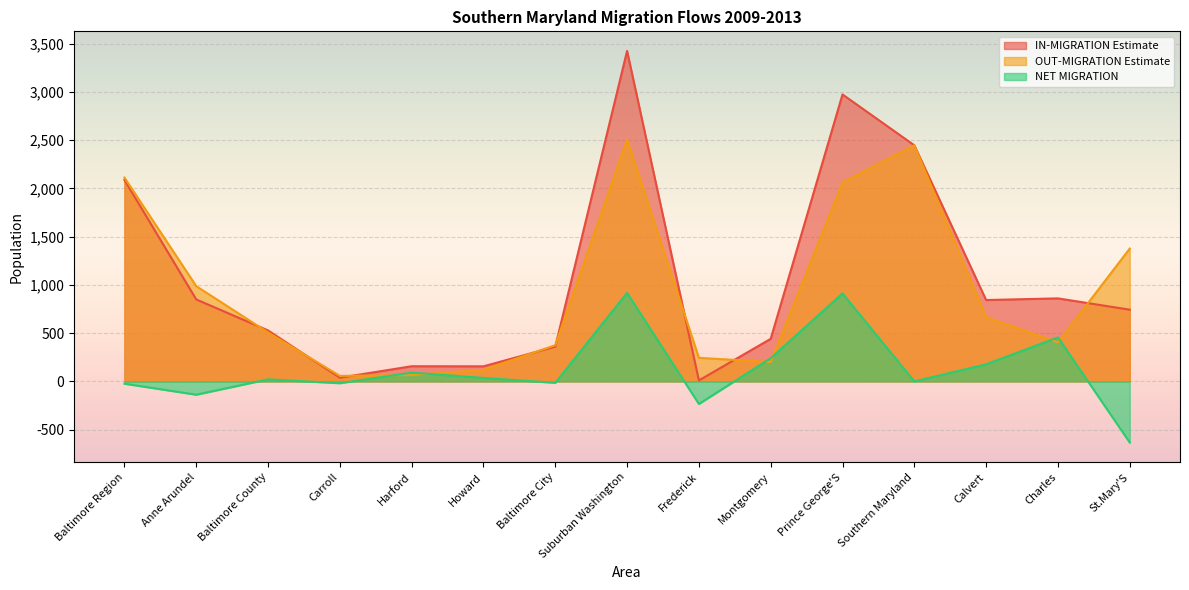

At Carroll, list the series in order from largest to smallest.

OUT-MIGRATION Estimate, IN-MIGRATION Estimate, NET MIGRATION